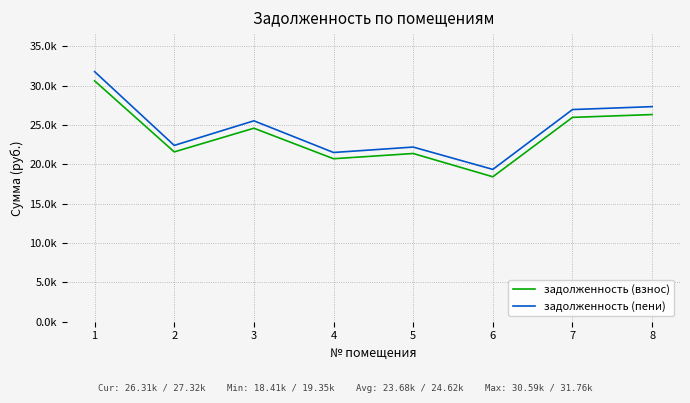

What are all the series names shown in the legend?

задолженность (взнос), задолженность (пени)